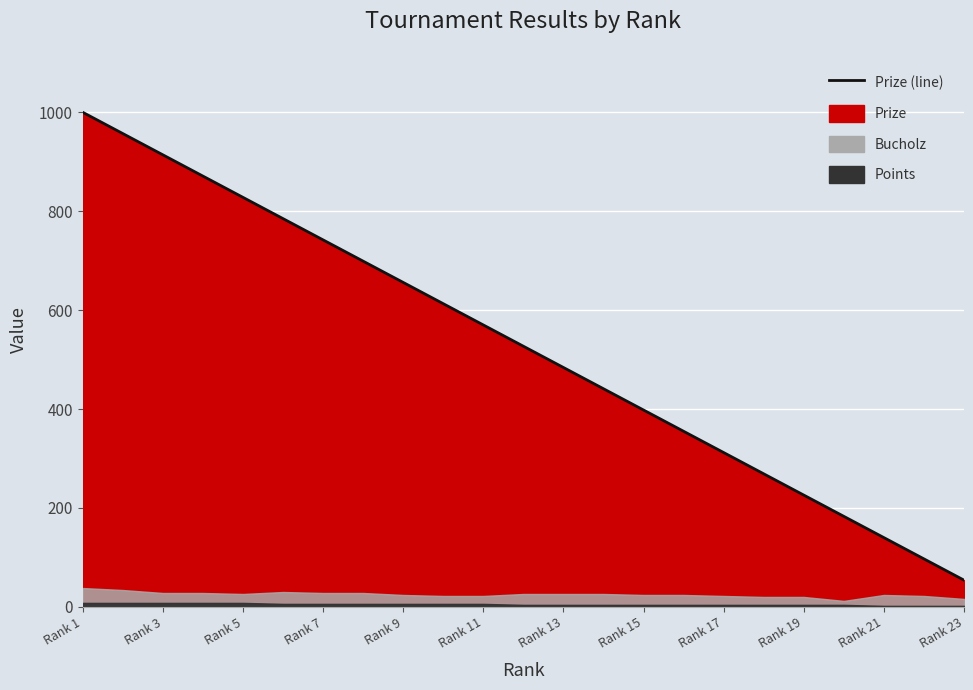

True or false: Points and Prize cross at least once.

False